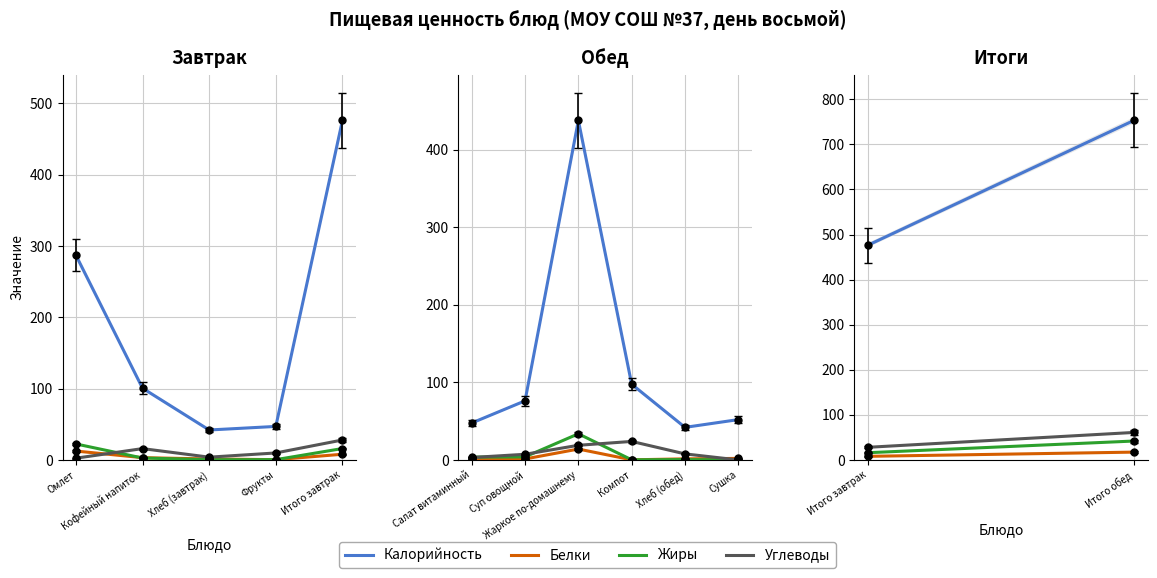

Which series has the largest total across all categories?

Калорийность